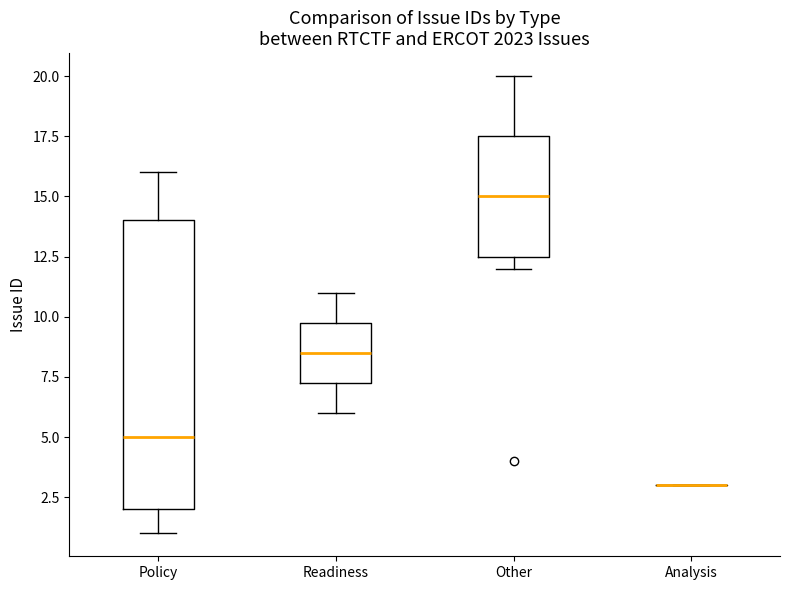

Comparing the boxes themselves (not the whiskers), which one is the tallest?

Policy